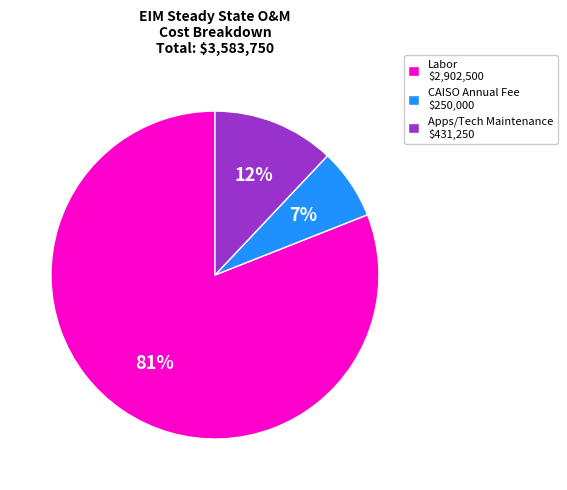

How many segments does this pie chart have?

3